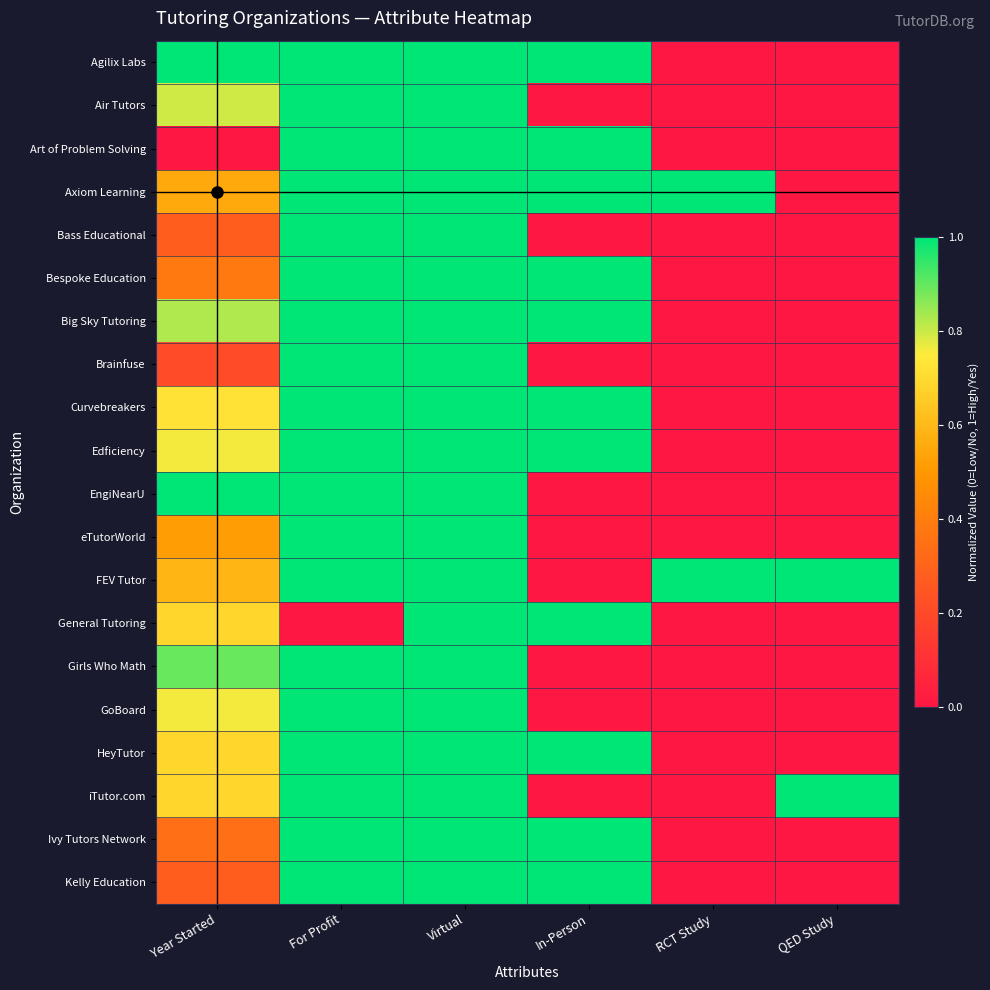

Reading right to left, what are all the values shown in this chart?

Agilix Labs: QED Study=0.0	RCT Study=0.0	In-Person=1.0	Virtual=1.0	For Profit=1.0	Year Started=1.0
Air Tutors: QED Study=0.0	RCT Study=0.0	In-Person=0.0	Virtual=1.0	For Profit=1.0	Year Started=0.8
Art of Problem Solving: QED Study=0.0	RCT Study=0.0	In-Person=1.0	Virtual=1.0	For Profit=1.0	Year Started=0.0
Axiom Learning: QED Study=0.0	RCT Study=1.0	In-Person=1.0	Virtual=1.0	For Profit=1.0	Year Started=0.6
Bass Educational: QED Study=0.0	RCT Study=0.0	In-Person=0.0	Virtual=1.0	For Profit=1.0	Year Started=0.3
Bespoke Education: QED Study=0.0	RCT Study=0.0	In-Person=1.0	Virtual=1.0	For Profit=1.0	Year Started=0.4
Big Sky Tutoring: QED Study=0.0	RCT Study=0.0	In-Person=1.0	Virtual=1.0	For Profit=1.0	Year Started=0.8
Brainfuse: QED Study=0.0	RCT Study=0.0	In-Person=0.0	Virtual=1.0	For Profit=1.0	Year Started=0.2
Curvebreakers: QED Study=0.0	RCT Study=0.0	In-Person=1.0	Virtual=1.0	For Profit=1.0	Year Started=0.7
Edficiency: QED Study=0.0	RCT Study=0.0	In-Person=1.0	Virtual=1.0	For Profit=1.0	Year Started=0.8
EngiNearU: QED Study=0.0	RCT Study=0.0	In-Person=0.0	Virtual=1.0	For Profit=1.0	Year Started=1.0
eTutorWorld: QED Study=0.0	RCT Study=0.0	In-Person=0.0	Virtual=1.0	For Profit=1.0	Year Started=0.5
FEV Tutor: QED Study=1.0	RCT Study=1.0	In-Person=0.0	Virtual=1.0	For Profit=1.0	Year Started=0.6
General Tutoring: QED Study=0.0	RCT Study=0.0	In-Person=1.0	Virtual=1.0	For Profit=0.0	Year Started=0.7
Girls Who Math: QED Study=0.0	RCT Study=0.0	In-Person=0.0	Virtual=1.0	For Profit=1.0	Year Started=0.9
GoBoard: QED Study=0.0	RCT Study=0.0	In-Person=0.0	Virtual=1.0	For Profit=1.0	Year Started=0.8
HeyTutor: QED Study=0.0	RCT Study=0.0	In-Person=1.0	Virtual=1.0	For Profit=1.0	Year Started=0.7
iTutor.com: QED Study=1.0	RCT Study=0.0	In-Person=0.0	Virtual=1.0	For Profit=1.0	Year Started=0.7
Ivy Tutors Network: QED Study=0.0	RCT Study=0.0	In-Person=1.0	Virtual=1.0	For Profit=1.0	Year Started=0.3
Kelly Education: QED Study=0.0	RCT Study=0.0	In-Person=1.0	Virtual=1.0	For Profit=1.0	Year Started=0.3